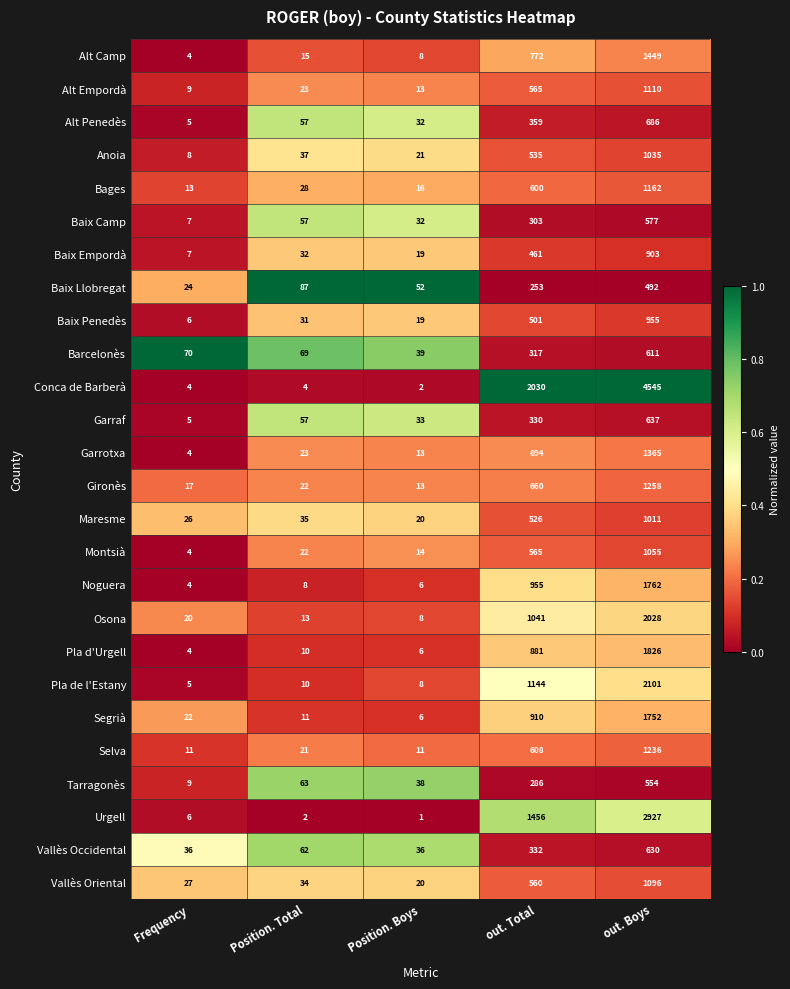

What value does the Maresme series have at out. Total, to the nearest 100?

500